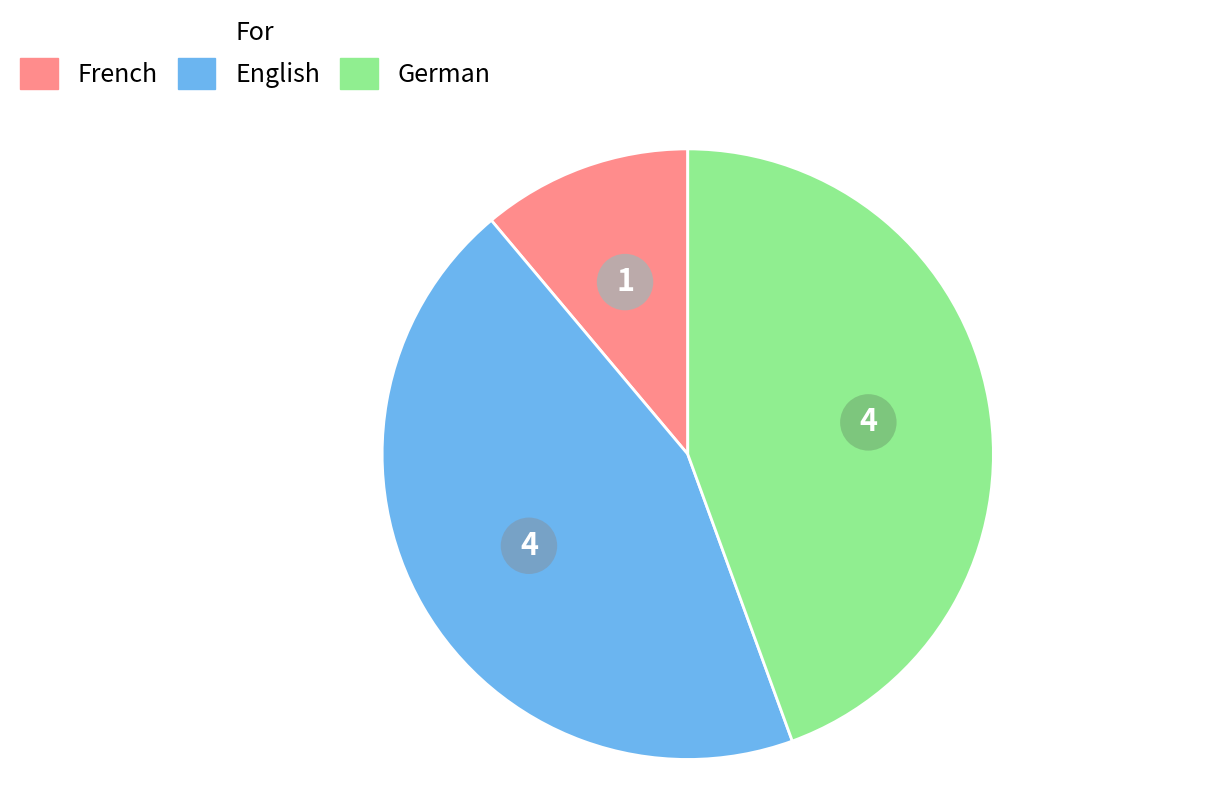

Is the sum of English and German greater than half?

Yes